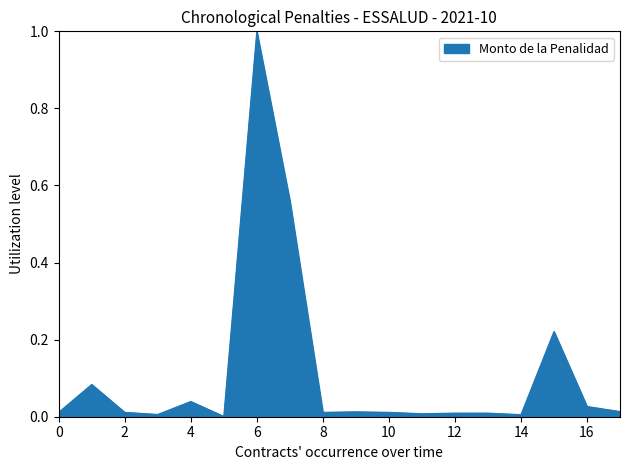

What is the maximum value shown in the chart?

1.0